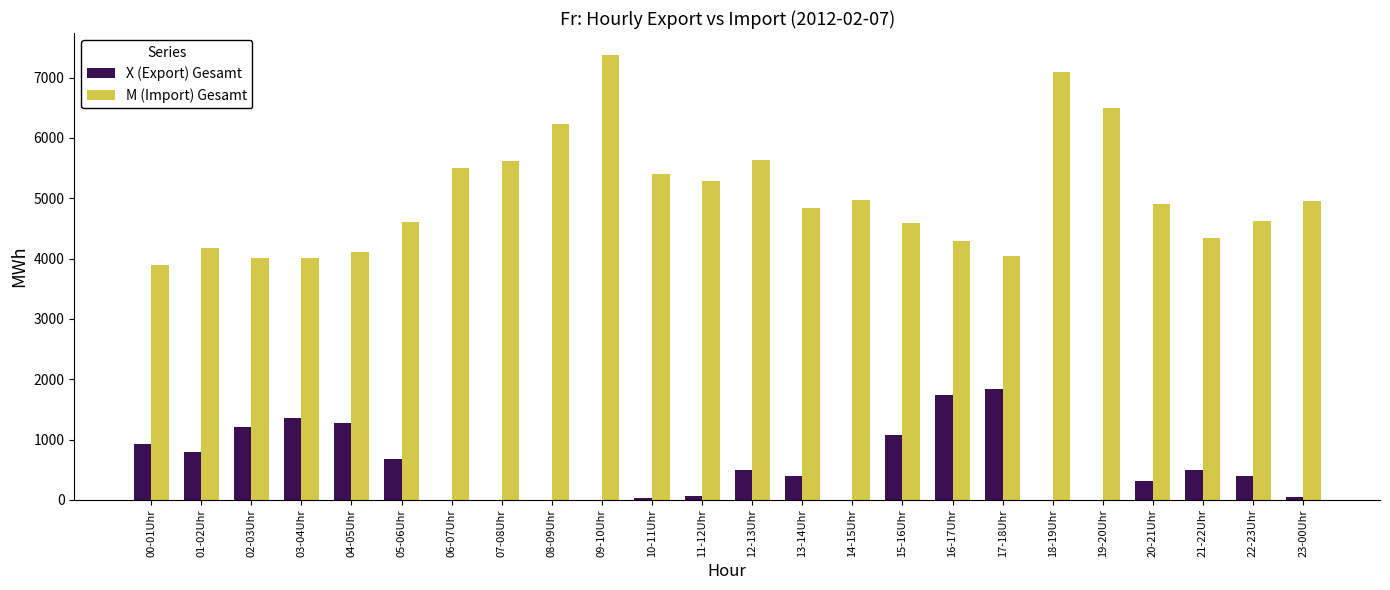

What is the sum of the X (Export) Gesamt values at 02-03Uhr and 19-20Uhr?

1200